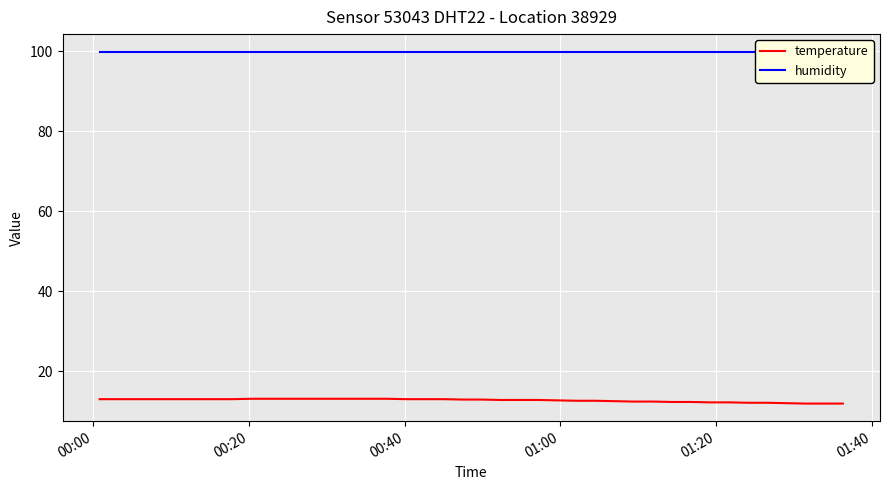

What is the lowest value of the temperature series?

11.9